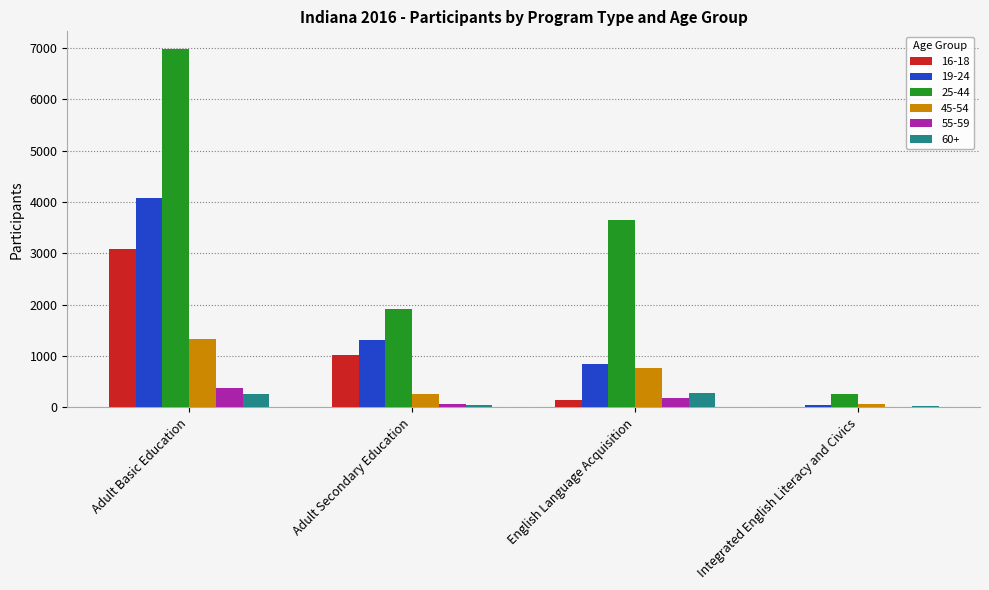

Is the value of 25-44 at Adult Secondary Education greater than the value of 16-18 at Adult Secondary Education?

Yes